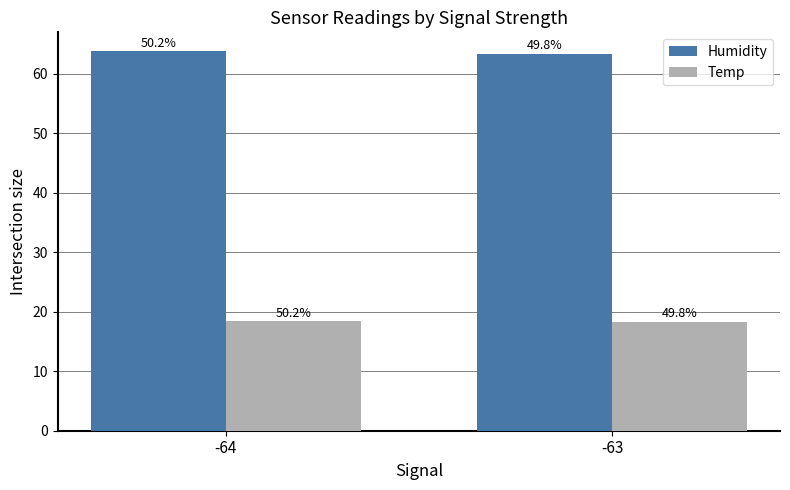

What is the value of the Temp bar at the 1st from the left?

18.4